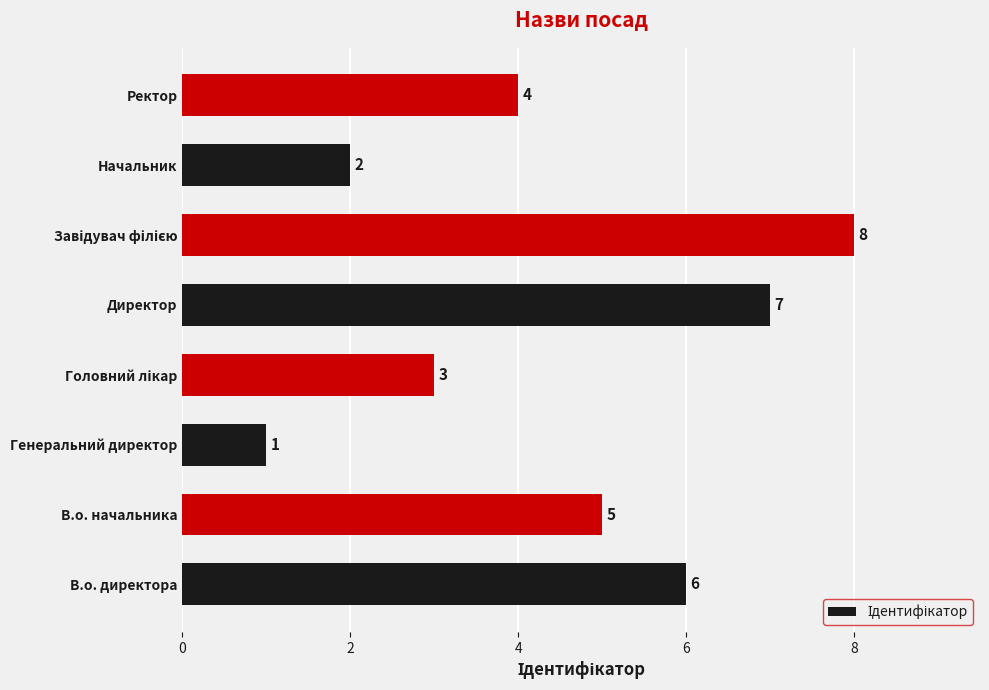

What is the difference between the values at Генеральний директор and Директор?

6